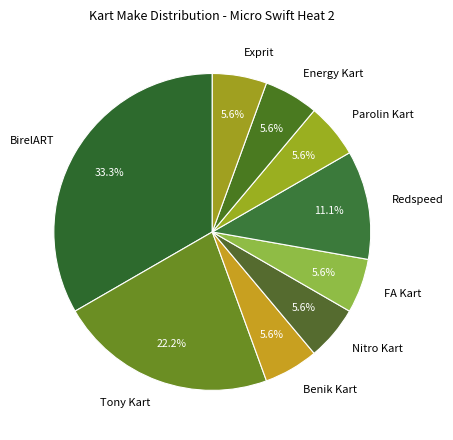

How many segments does this pie chart have?

9